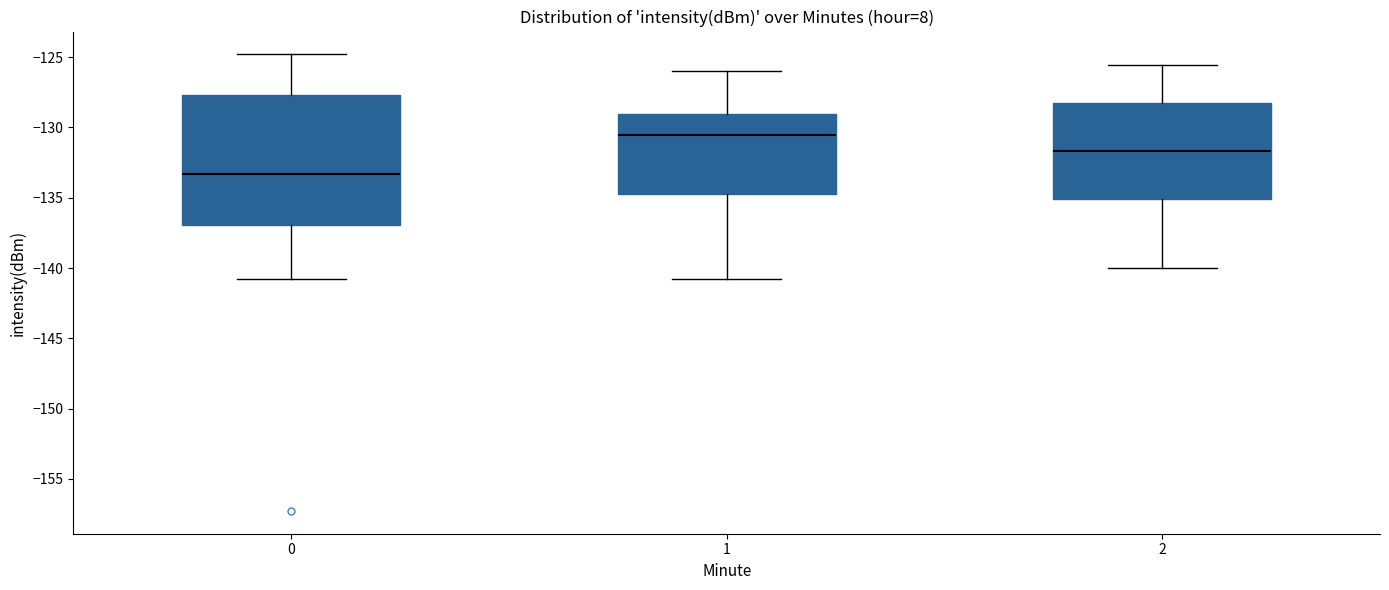

Which box has the lowest median line?

0